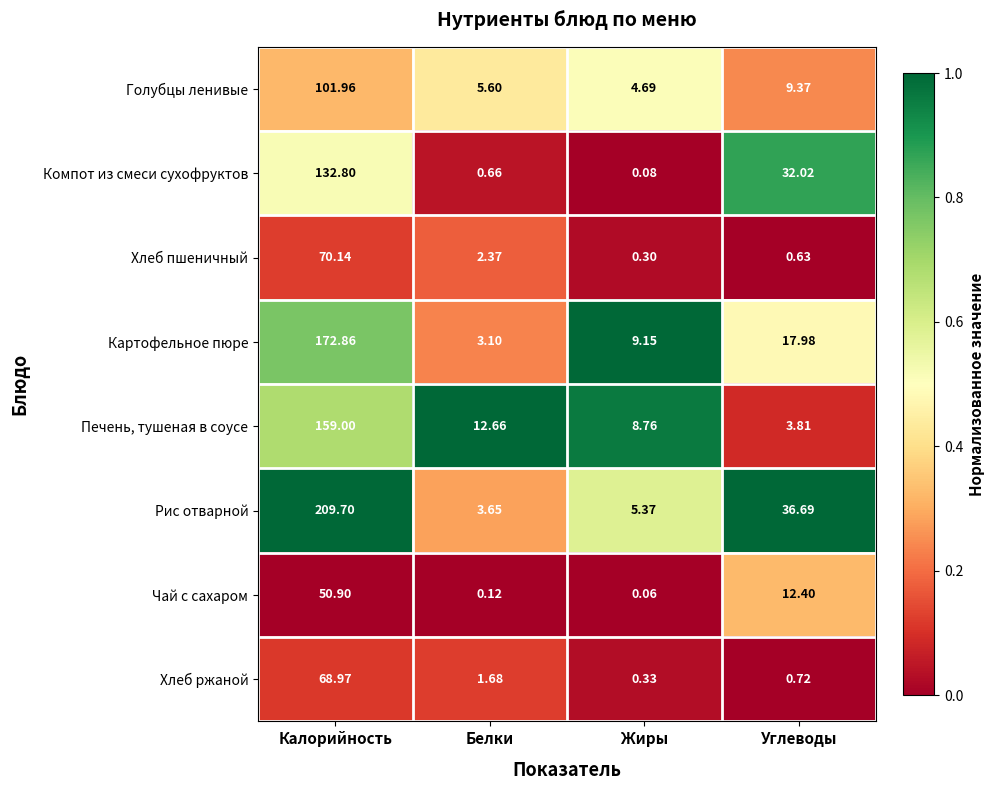

Is the value of Хлеб пшеничный at Жиры greater than the value of Печень, тушеная в соусе at Углеводы?

No